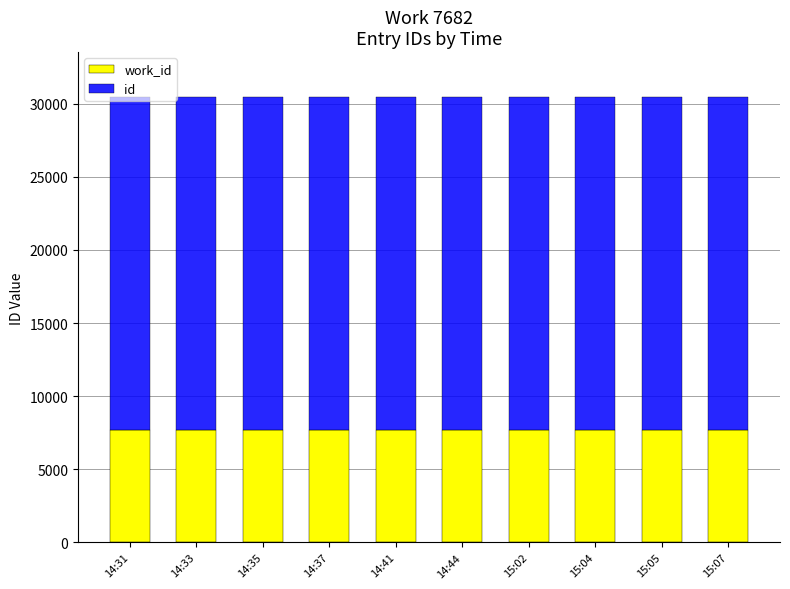

What is the total value across all series at 15:05?

30481